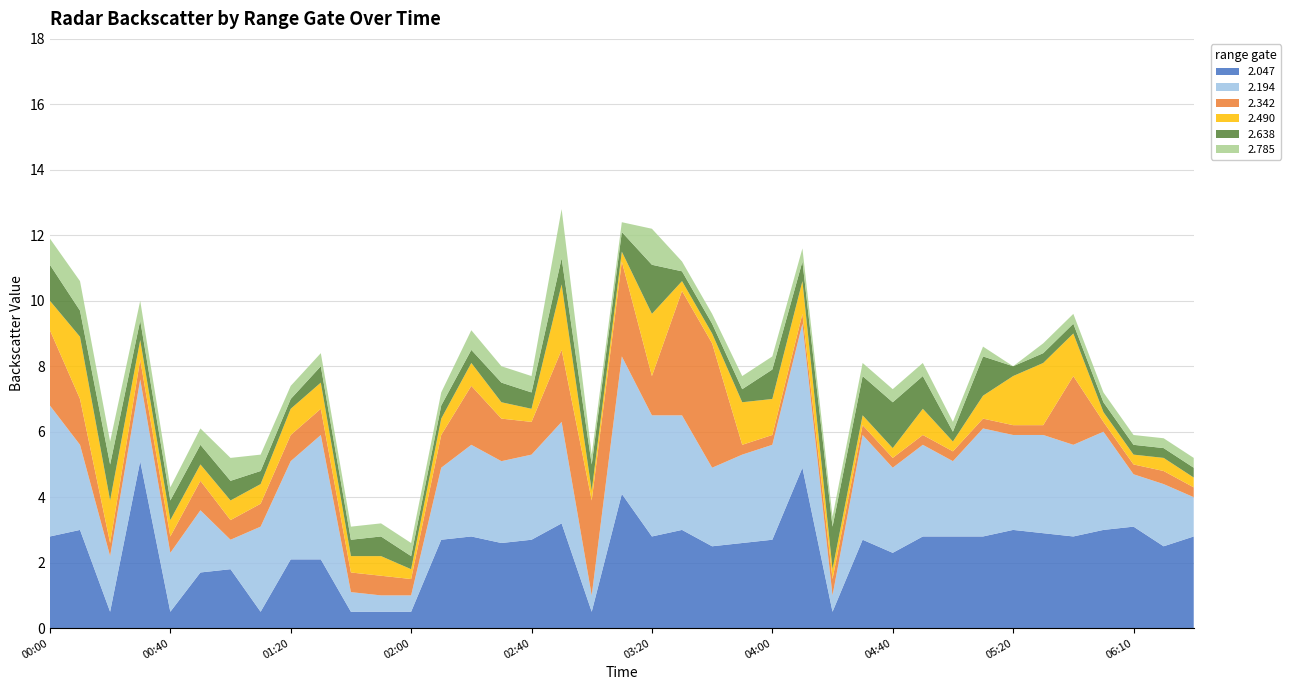

Reading left to right, what are all the values shown in this chart?

2.047: 2015/06/07 00:00=2.8	2015/06/07 00:10=3.0	2015/06/07 00:20=0.5	2015/06/07 00:30=5.1	2015/06/07 00:40=0.5	2015/06/07 00:50=1.7	2015/06/07 01:00=1.8	2015/06/07 01:10=0.5	2015/06/07 01:20=2.1	2015/06/07 01:30=2.1	2015/06/07 01:40=0.5	2015/06/07 01:50=0.5	2015/06/07 02:00=0.5	2015/06/07 02:10=2.7	2015/06/07 02:20=2.8	2015/06/07 02:30=2.6	2015/06/07 02:40=2.7	2015/06/07 02:50=3.2	2015/06/07 03:00=0.5	2015/06/07 03:10=4.1	2015/06/07 03:20=2.8	2015/06/07 03:30=3.0	2015/06/07 03:40=2.5	2015/06/07 03:50=2.6	2015/06/07 04:00=2.7	2015/06/07 04:10=4.9	2015/06/07 04:20=0.5	2015/06/07 04:30=2.7	2015/06/07 04:40=2.3	2015/06/07 04:50=2.8	2015/06/07 05:00=2.8	2015/06/07 05:10=2.8	2015/06/07 05:20=3.0	2015/06/07 05:30=2.9	2015/06/07 05:40=2.8	2015/06/07 06:00=3.0	2015/06/07 06:10=3.1	2015/06/07 06:20=2.5	2015/06/07 06:30=2.8
2.194: 2015/06/07 00:00=4.0	2015/06/07 00:10=2.6	2015/06/07 00:20=1.7	2015/06/07 00:30=2.5	2015/06/07 00:40=1.8	2015/06/07 00:50=1.9	2015/06/07 01:00=0.9	2015/06/07 01:10=2.6	2015/06/07 01:20=3.0	2015/06/07 01:30=3.8	2015/06/07 01:40=0.6	2015/06/07 01:50=0.5	2015/06/07 02:00=0.5	2015/06/07 02:10=2.2	2015/06/07 02:20=2.8	2015/06/07 02:30=2.5	2015/06/07 02:40=2.6	2015/06/07 02:50=3.1	2015/06/07 03:00=0.5	2015/06/07 03:10=4.2	2015/06/07 03:20=3.7	2015/06/07 03:30=3.5	2015/06/07 03:40=2.4	2015/06/07 03:50=2.7	2015/06/07 04:00=2.9	2015/06/07 04:10=4.4	2015/06/07 04:20=0.5	2015/06/07 04:30=3.2	2015/06/07 04:40=2.6	2015/06/07 04:50=2.8	2015/06/07 05:00=2.3	2015/06/07 05:10=3.3	2015/06/07 05:20=2.9	2015/06/07 05:30=3.0	2015/06/07 05:40=2.8	2015/06/07 06:00=3.0	2015/06/07 06:10=1.6	2015/06/07 06:20=1.9	2015/06/07 06:30=1.2
2.342: 2015/06/07 00:00=2.3	2015/06/07 00:10=1.4	2015/06/07 00:20=0.4	2015/06/07 00:30=0.6	2015/06/07 00:40=0.5	2015/06/07 00:50=0.9	2015/06/07 01:00=0.6	2015/06/07 01:10=0.7	2015/06/07 01:20=0.8	2015/06/07 01:30=0.8	2015/06/07 01:40=0.6	2015/06/07 01:50=0.6	2015/06/07 02:00=0.5	2015/06/07 02:10=1.0	2015/06/07 02:20=1.8	2015/06/07 02:30=1.3	2015/06/07 02:40=1.0	2015/06/07 02:50=2.2	2015/06/07 03:00=2.9	2015/06/07 03:10=2.9	2015/06/07 03:20=1.2	2015/06/07 03:30=3.8	2015/06/07 03:40=3.8	2015/06/07 03:50=0.3	2015/06/07 04:00=0.3	2015/06/07 04:10=0.3	2015/06/07 04:20=0.5	2015/06/07 04:30=0.3	2015/06/07 04:40=0.3	2015/06/07 04:50=0.3	2015/06/07 05:00=0.3	2015/06/07 05:10=0.3	2015/06/07 05:20=0.3	2015/06/07 05:30=0.3	2015/06/07 05:40=2.1	2015/06/07 06:00=0.3	2015/06/07 06:10=0.3	2015/06/07 06:20=0.4	2015/06/07 06:30=0.3
2.490: 2015/06/07 00:00=0.9	2015/06/07 00:10=1.9	2015/06/07 00:20=1.3	2015/06/07 00:30=0.6	2015/06/07 00:40=0.5	2015/06/07 00:50=0.5	2015/06/07 01:00=0.6	2015/06/07 01:10=0.6	2015/06/07 01:20=0.8	2015/06/07 01:30=0.8	2015/06/07 01:40=0.5	2015/06/07 01:50=0.6	2015/06/07 02:00=0.3	2015/06/07 02:10=0.5	2015/06/07 02:20=0.7	2015/06/07 02:30=0.5	2015/06/07 02:40=0.4	2015/06/07 02:50=2.0	2015/06/07 03:00=0.3	2015/06/07 03:10=0.3	2015/06/07 03:20=1.9	2015/06/07 03:30=0.3	2015/06/07 03:40=0.3	2015/06/07 03:50=1.3	2015/06/07 04:00=1.1	2015/06/07 04:10=1.0	2015/06/07 04:20=0.3	2015/06/07 04:30=0.3	2015/06/07 04:40=0.3	2015/06/07 04:50=0.8	2015/06/07 05:00=0.3	2015/06/07 05:10=0.7	2015/06/07 05:20=1.5	2015/06/07 05:30=1.9	2015/06/07 05:40=1.3	2015/06/07 06:00=0.3	2015/06/07 06:10=0.3	2015/06/07 06:20=0.4	2015/06/07 06:30=0.3
2.638: 2015/06/07 00:00=1.1	2015/06/07 00:10=0.8	2015/06/07 00:20=1.1	2015/06/07 00:30=0.6	2015/06/07 00:40=0.6	2015/06/07 00:50=0.6	2015/06/07 01:00=0.6	2015/06/07 01:10=0.4	2015/06/07 01:20=0.3	2015/06/07 01:30=0.5	2015/06/07 01:40=0.5	2015/06/07 01:50=0.6	2015/06/07 02:00=0.4	2015/06/07 02:10=0.4	2015/06/07 02:20=0.4	2015/06/07 02:30=0.6	2015/06/07 02:40=0.5	2015/06/07 02:50=0.8	2015/06/07 03:00=0.8	2015/06/07 03:10=0.6	2015/06/07 03:20=1.5	2015/06/07 03:30=0.3	2015/06/07 03:40=0.3	2015/06/07 03:50=0.4	2015/06/07 04:00=0.9	2015/06/07 04:10=0.6	2015/06/07 04:20=1.3	2015/06/07 04:30=1.2	2015/06/07 04:40=1.4	2015/06/07 04:50=1.0	2015/06/07 05:00=0.3	2015/06/07 05:10=1.2	2015/06/07 05:20=0.3	2015/06/07 05:30=0.3	2015/06/07 05:40=0.3	2015/06/07 06:00=0.3	2015/06/07 06:10=0.3	2015/06/07 06:20=0.3	2015/06/07 06:30=0.3
2.785: 2015/06/07 00:00=0.8	2015/06/07 00:10=0.9	2015/06/07 00:20=0.7	2015/06/07 00:30=0.6	2015/06/07 00:40=0.4	2015/06/07 00:50=0.5	2015/06/07 01:00=0.7	2015/06/07 01:10=0.5	2015/06/07 01:20=0.4	2015/06/07 01:30=0.4	2015/06/07 01:40=0.4	2015/06/07 01:50=0.4	2015/06/07 02:00=0.4	2015/06/07 02:10=0.4	2015/06/07 02:20=0.6	2015/06/07 02:30=0.5	2015/06/07 02:40=0.5	2015/06/07 02:50=1.5	2015/06/07 03:00=0.3	2015/06/07 03:10=0.3	2015/06/07 03:20=1.1	2015/06/07 03:30=0.3	2015/06/07 03:40=0.3	2015/06/07 03:50=0.4	2015/06/07 04:00=0.4	2015/06/07 04:10=0.4	2015/06/07 04:20=0.3	2015/06/07 04:30=0.4	2015/06/07 04:40=0.4	2015/06/07 04:50=0.4	2015/06/07 05:00=0.3	2015/06/07 05:10=0.3	2015/06/07 05:20=0.0	2015/06/07 05:30=0.3	2015/06/07 05:40=0.3	2015/06/07 06:00=0.3	2015/06/07 06:10=0.3	2015/06/07 06:20=0.3	2015/06/07 06:30=0.3